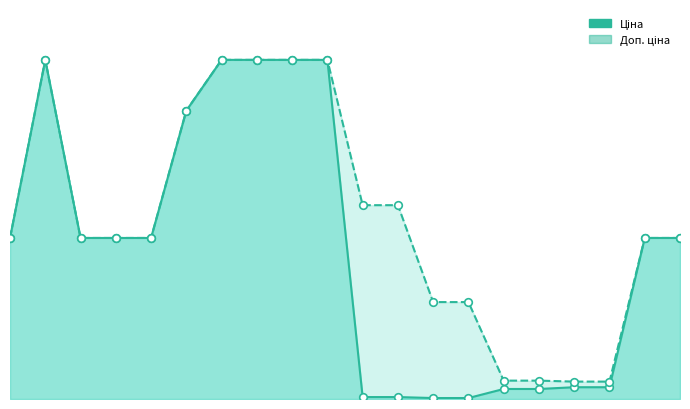

Is the value of Доп. ціна at 8 greater than the value of Ціна at 3?

Yes